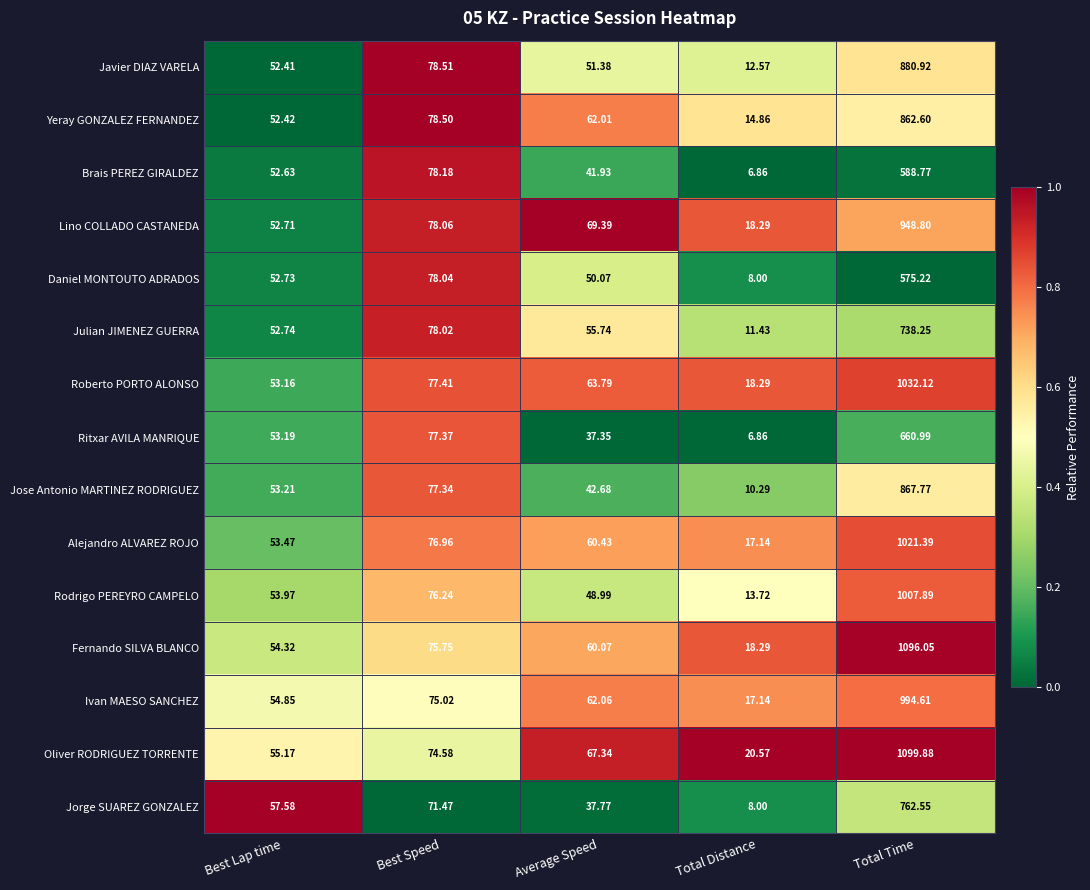

At which category does the chart reach its minimum across all series?

Total Distance